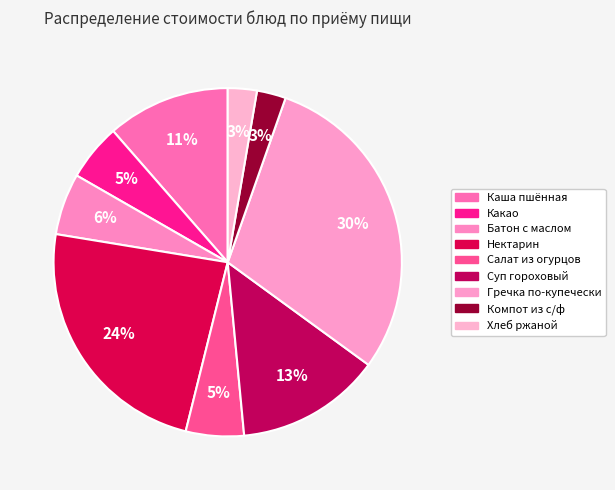

To the nearest percent, what percentage of the pie is Нектарин?

24%